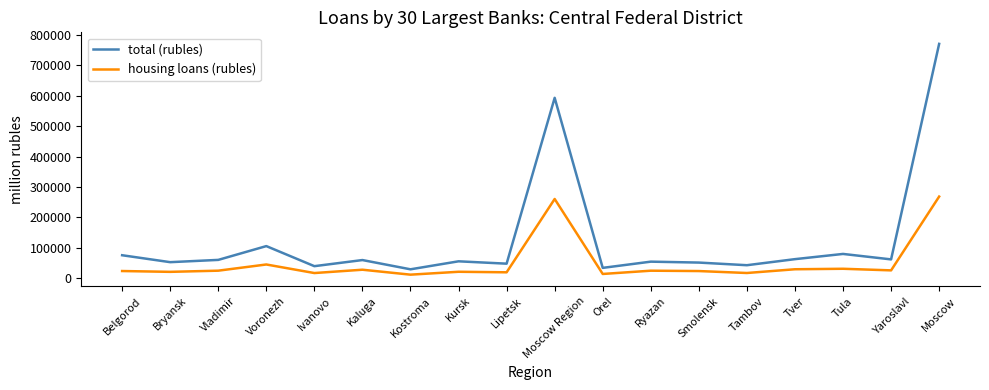

How many categories are shown in the chart?

18